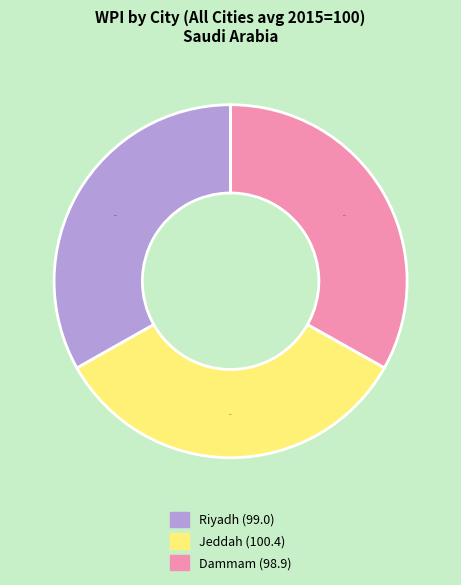

Is there a majority slice in this chart?

No